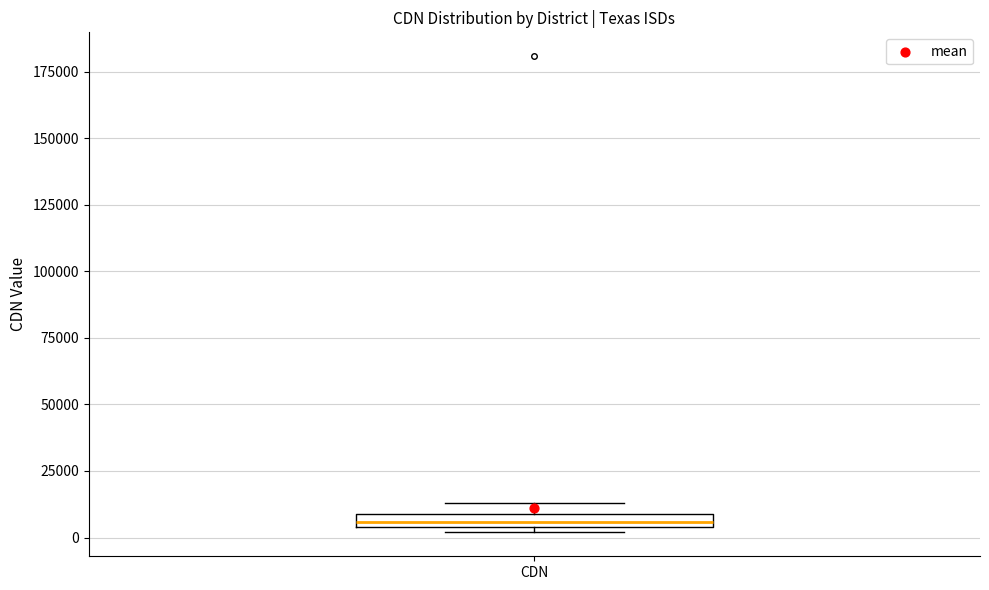

Where is the lower edge of the box for CDN on the y-axis? The values are not printed on the chart, so give them approximately, as read against the axis.

5000